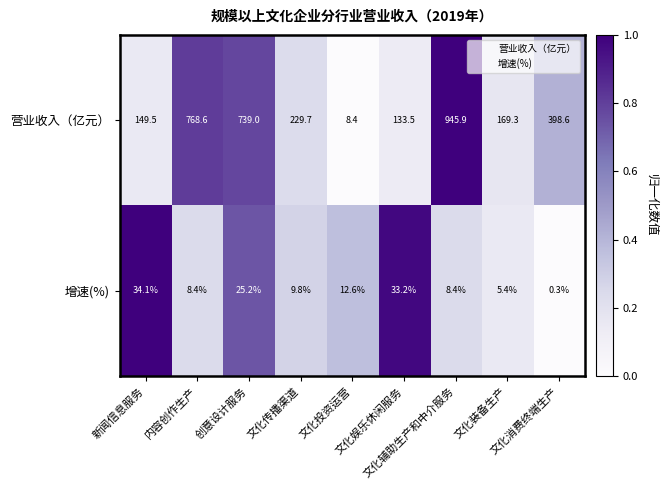

Which series has the largest range (max minus min)?

营业收入（亿元）